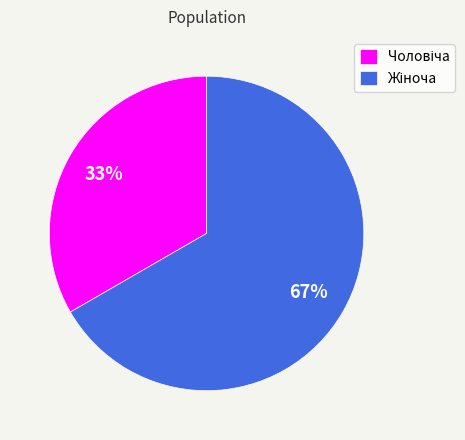

Does any single category account for the majority?

Yes